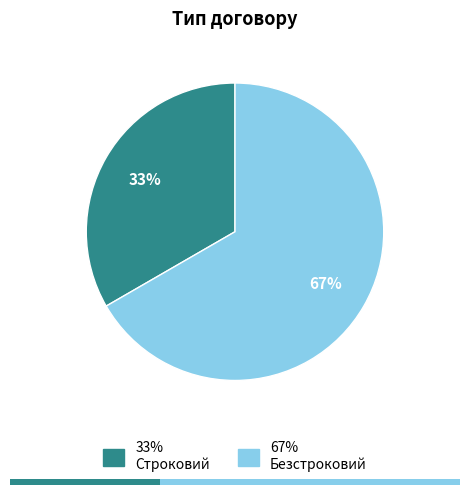

Between Строковий and Безстроковий, which is larger?

Безстроковий